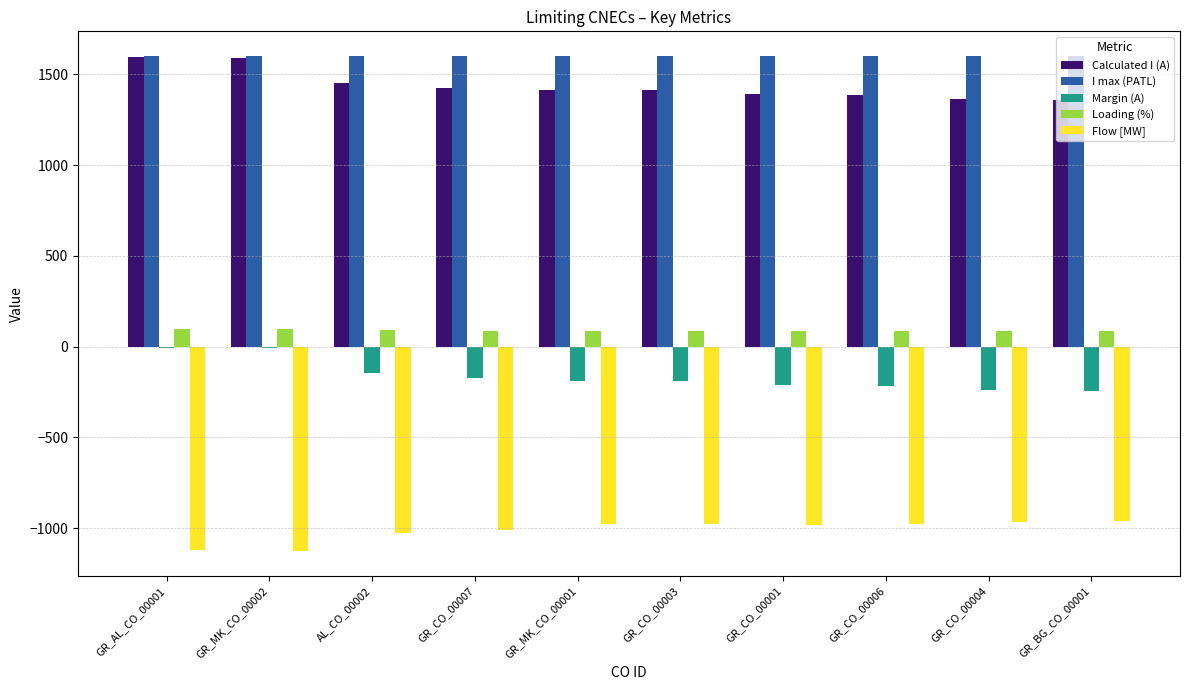

Is the value of Calculated I (A) at GR_CO_00004 greater than the value of Margin (A) at GR_MK_CO_00001?

Yes